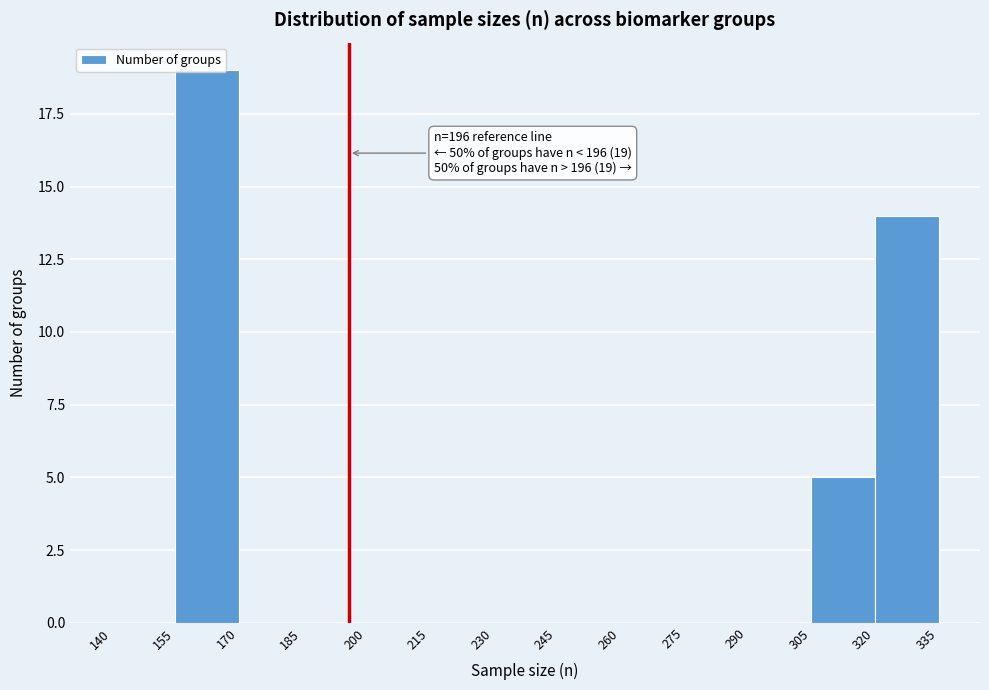

Which range on the x-axis has the tallest bar?

155 to 170